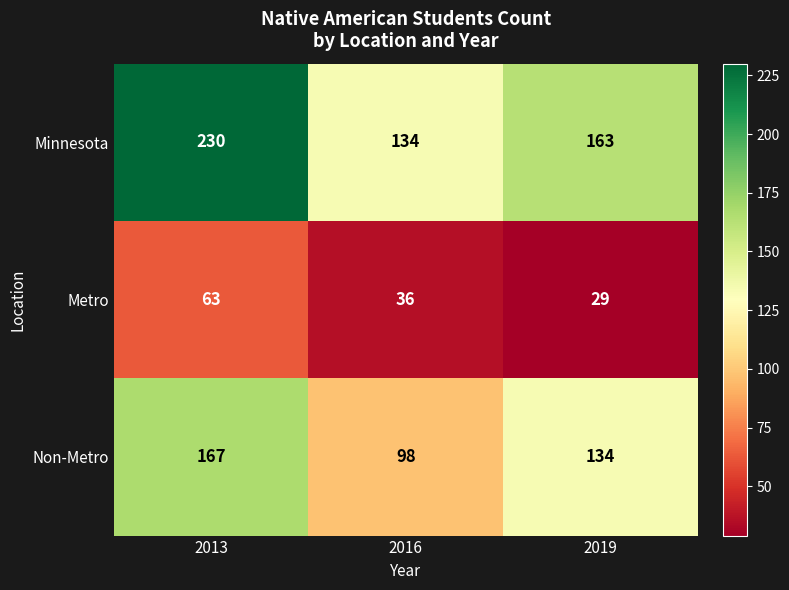

Which label corresponds to the smallest value in the chart?

2019